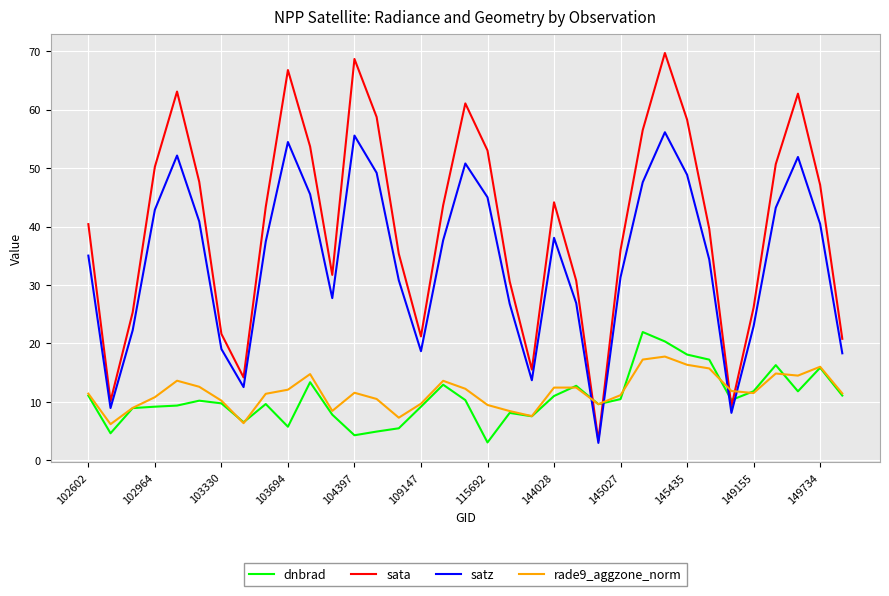

After their last crossing, which series has the higher values: satz or rade9_aggzone_norm?

satz